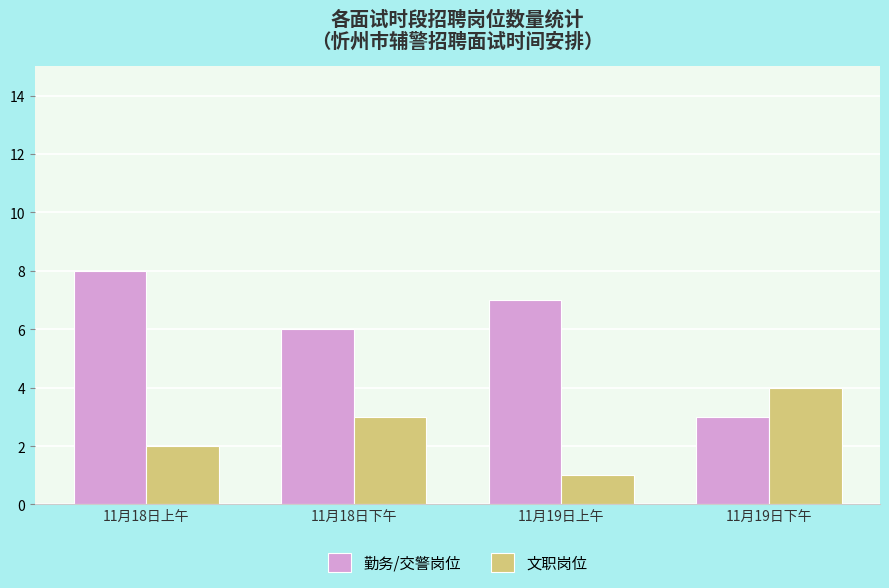

The value of 文职岗位 at 11月19日上午 is 2. True or false?

False